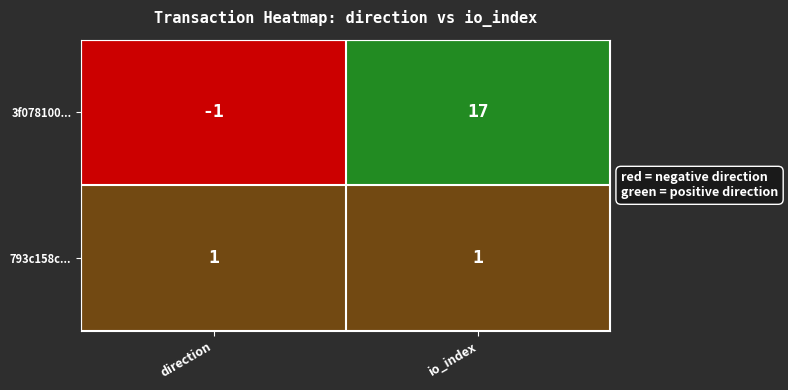

How many values in 3f078100... are above zero?

1